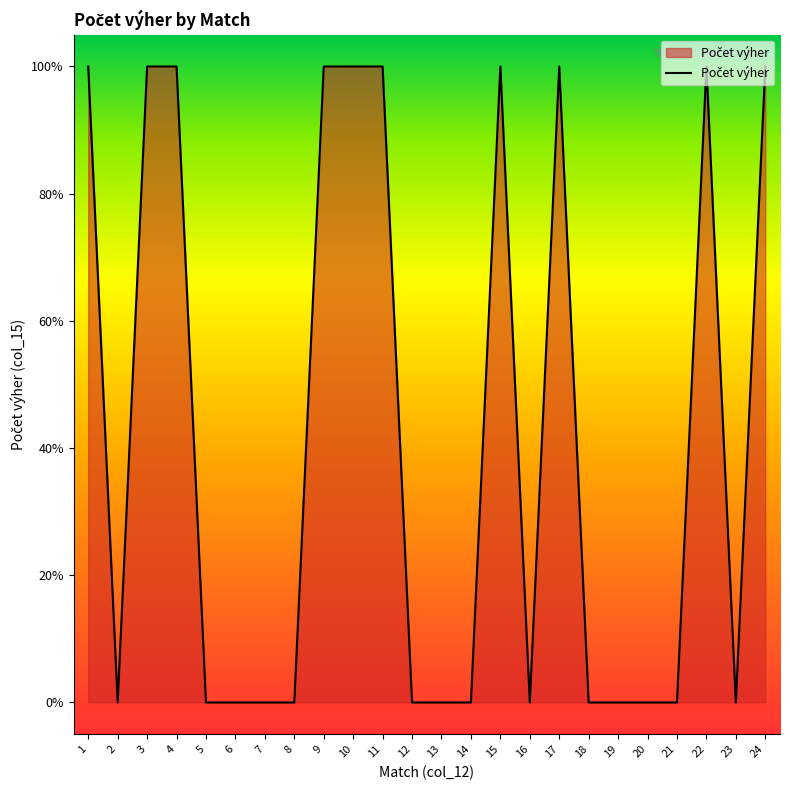

At which category does the data reach its first local valley?

2